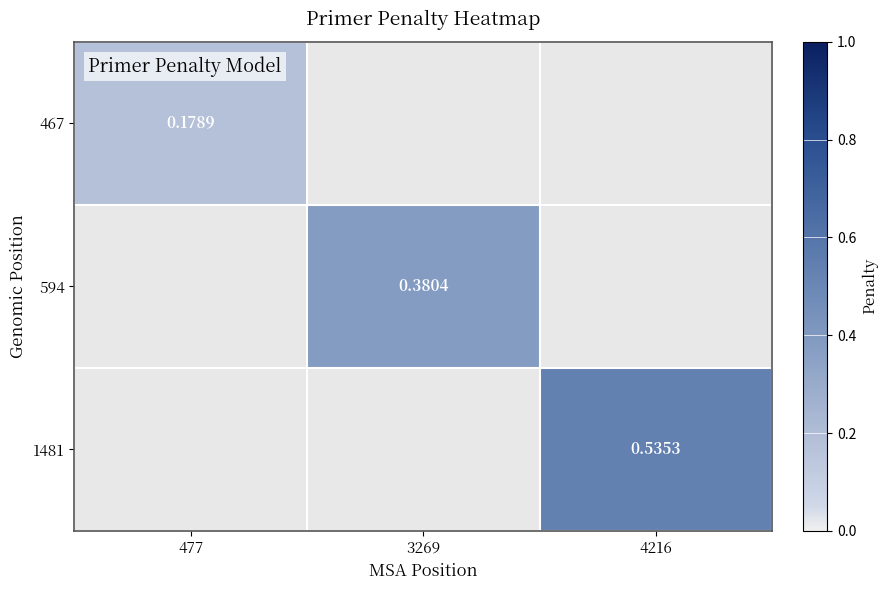

What is the smallest value displayed?

0.2